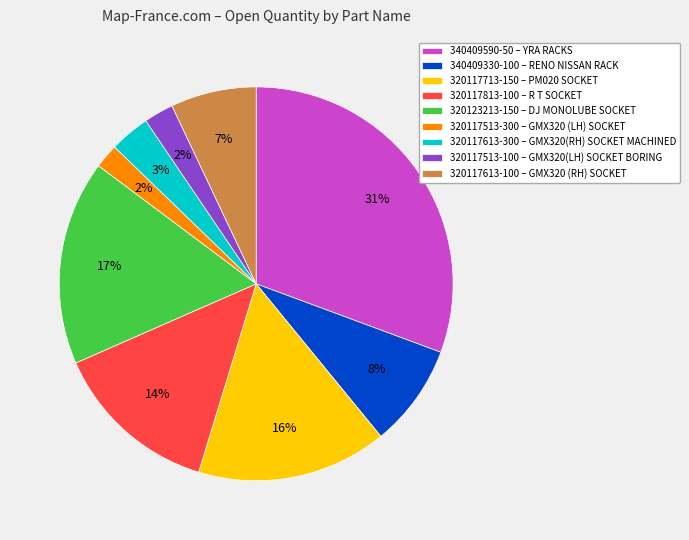

What percentage is the 320123213-150 – DJ MONOLUBE SOCKET slice, to the nearest percent?

17%